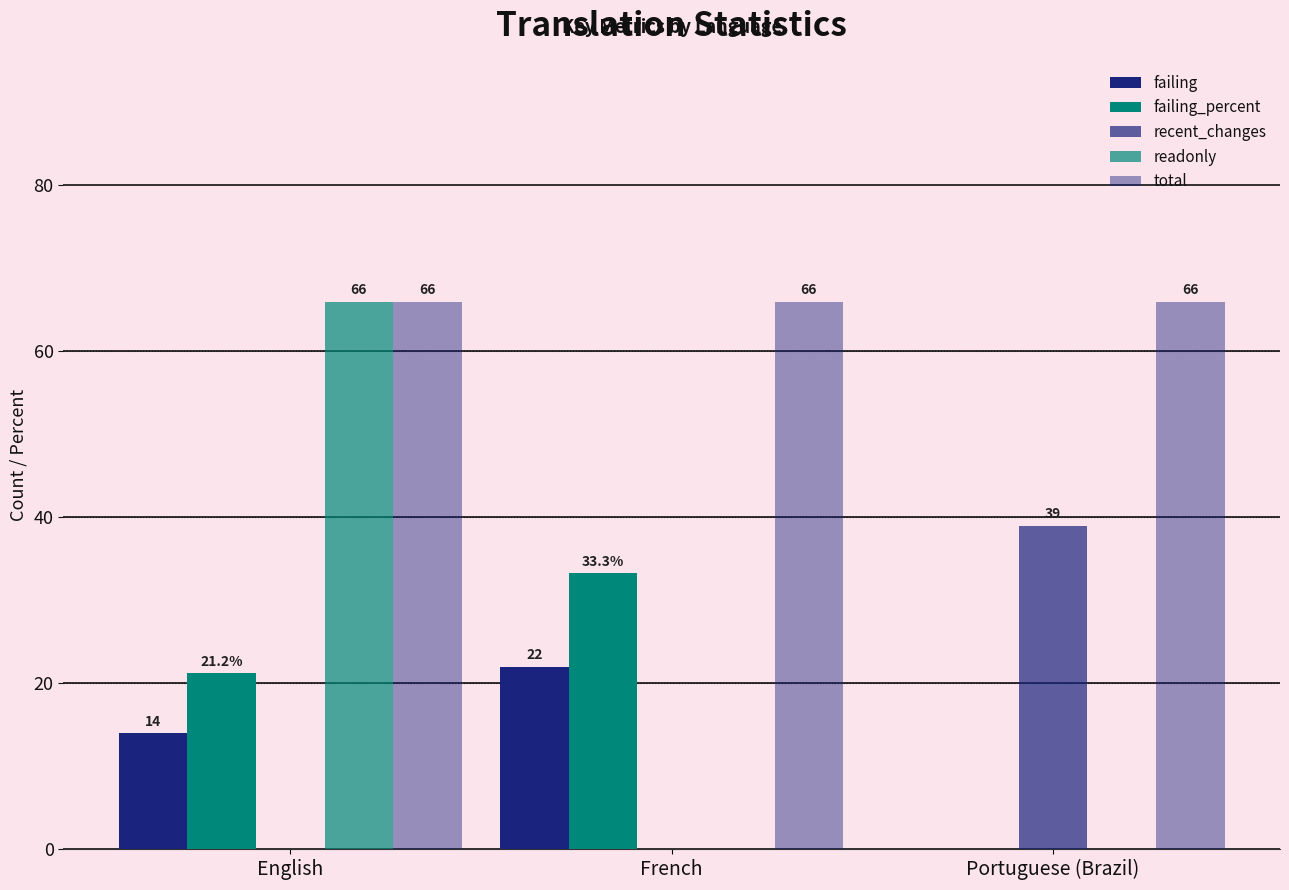

Which category has the highest value in the failing_percent series?

French